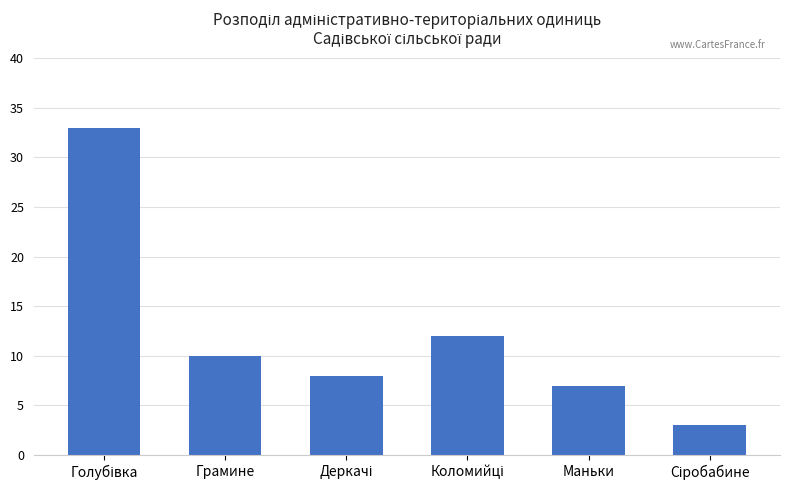

What is the difference between the maximum and minimum values?

30